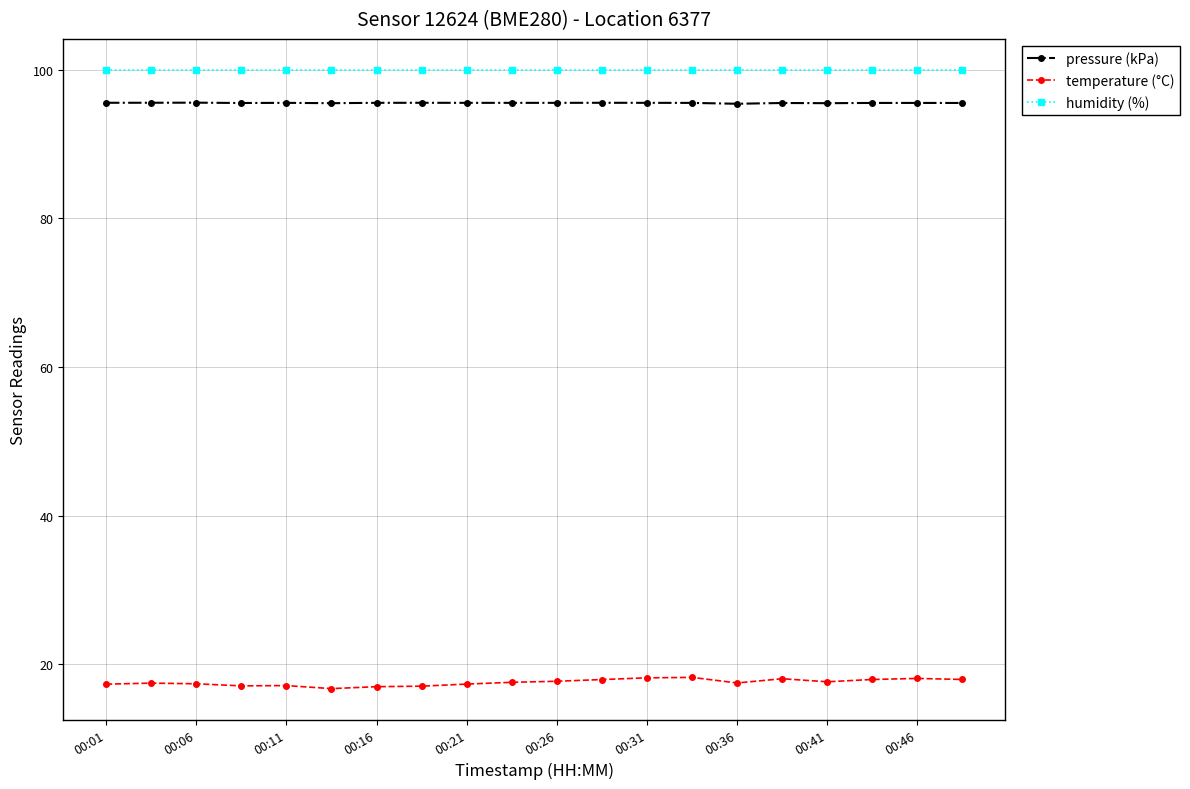

Rank the series by their maximum value, from highest to lowest.

humidity (%), pressure (kPa), temperature (°C)